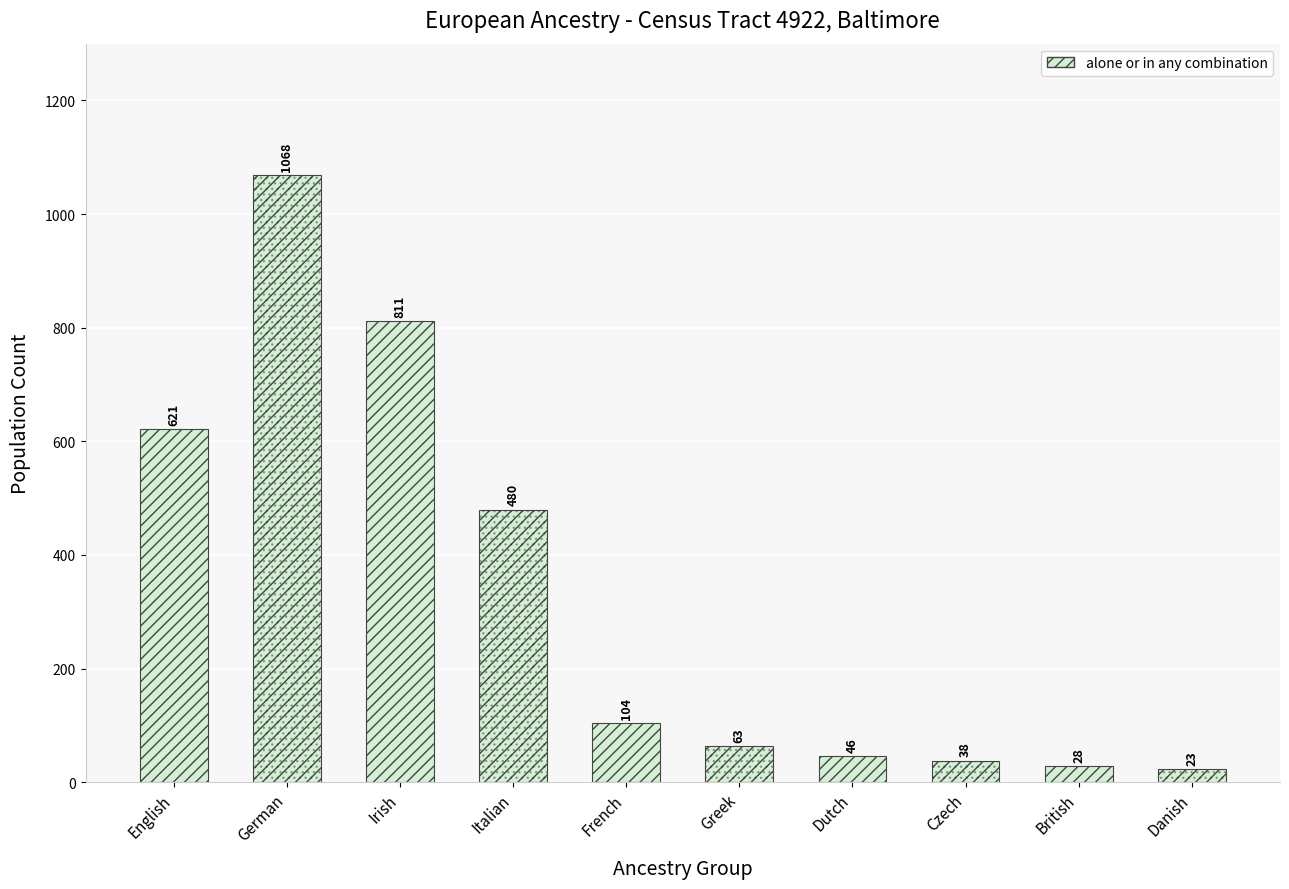

Is it true that the value at British is 43?

False